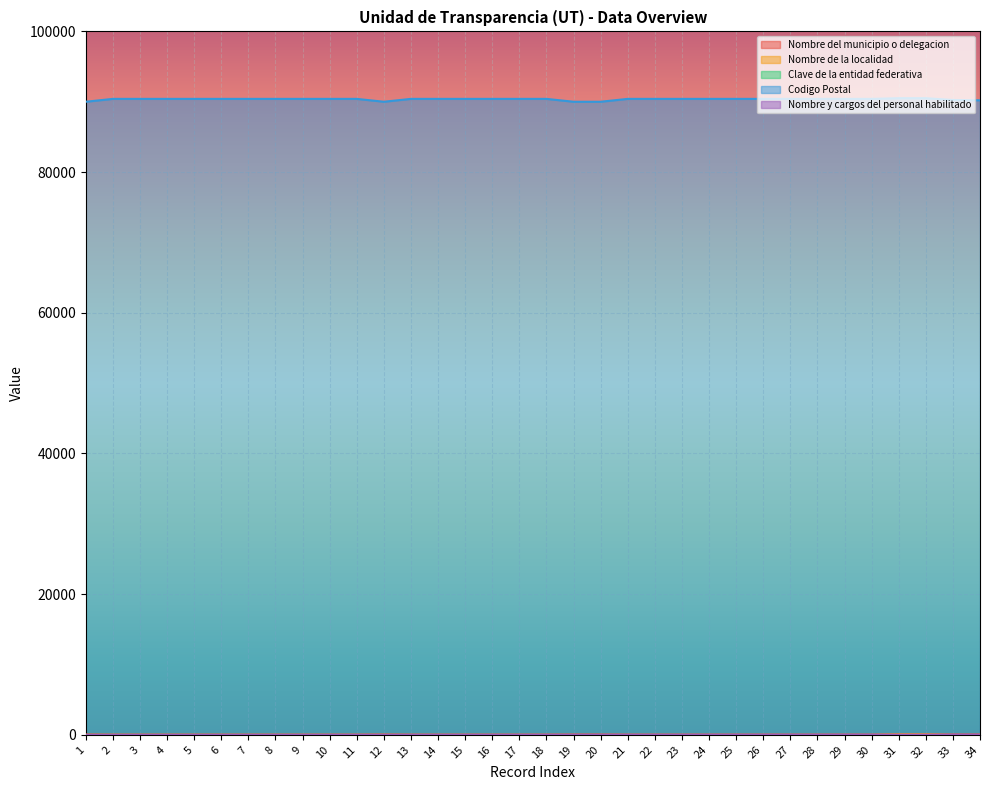

What is the difference between the highest and lowest values at 20?

89999